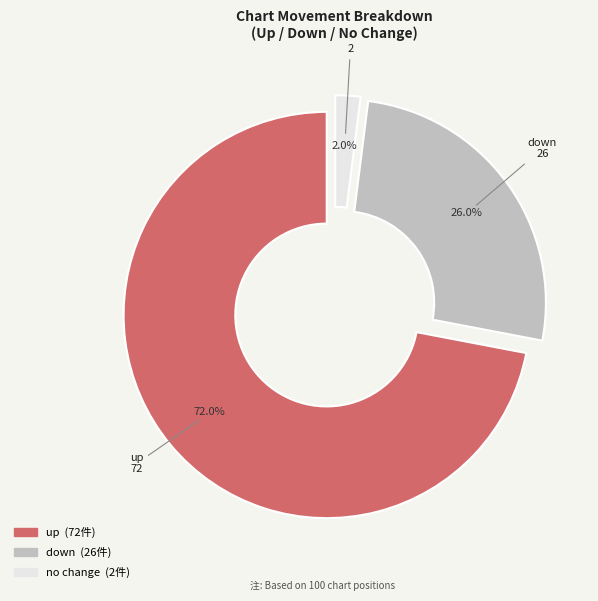

Is there a majority slice in this chart?

Yes